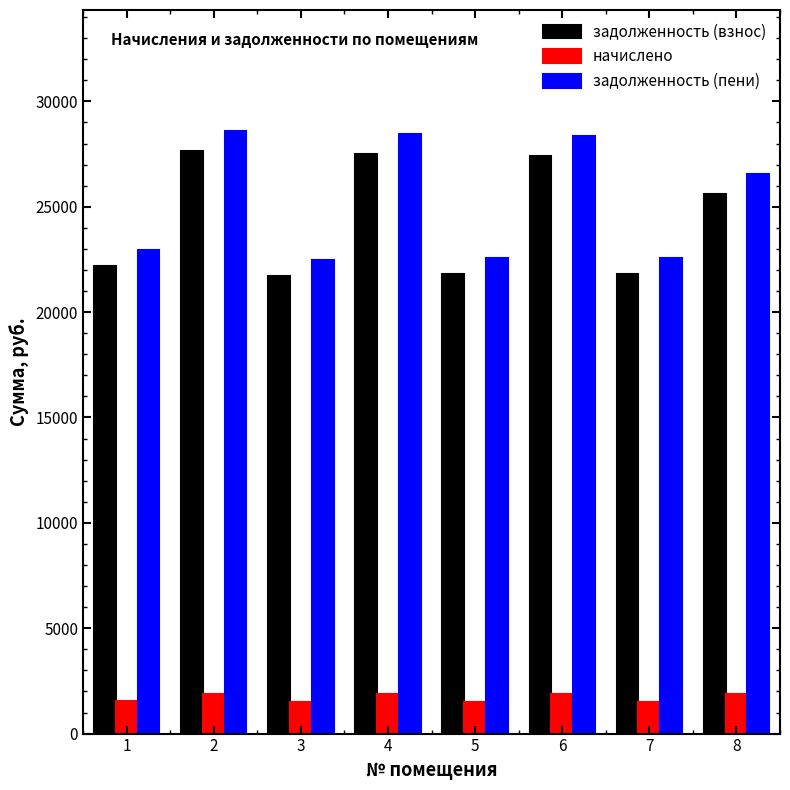

At how many categories does at least one series exceed 5945?

8